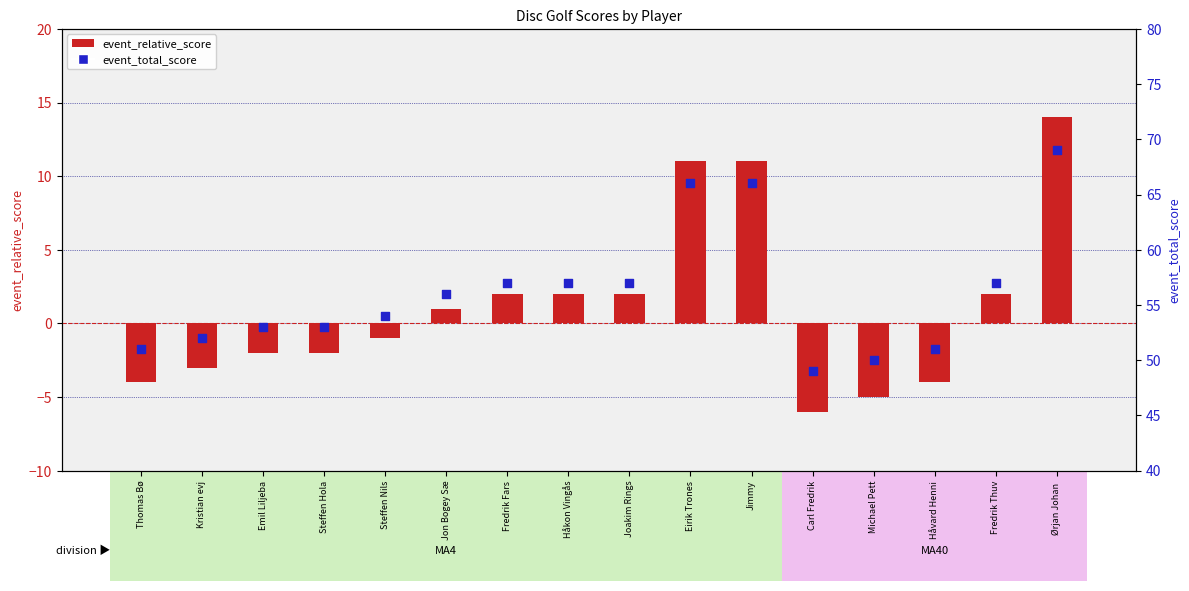

Which series contains the lowest Y value?

event_relative_score